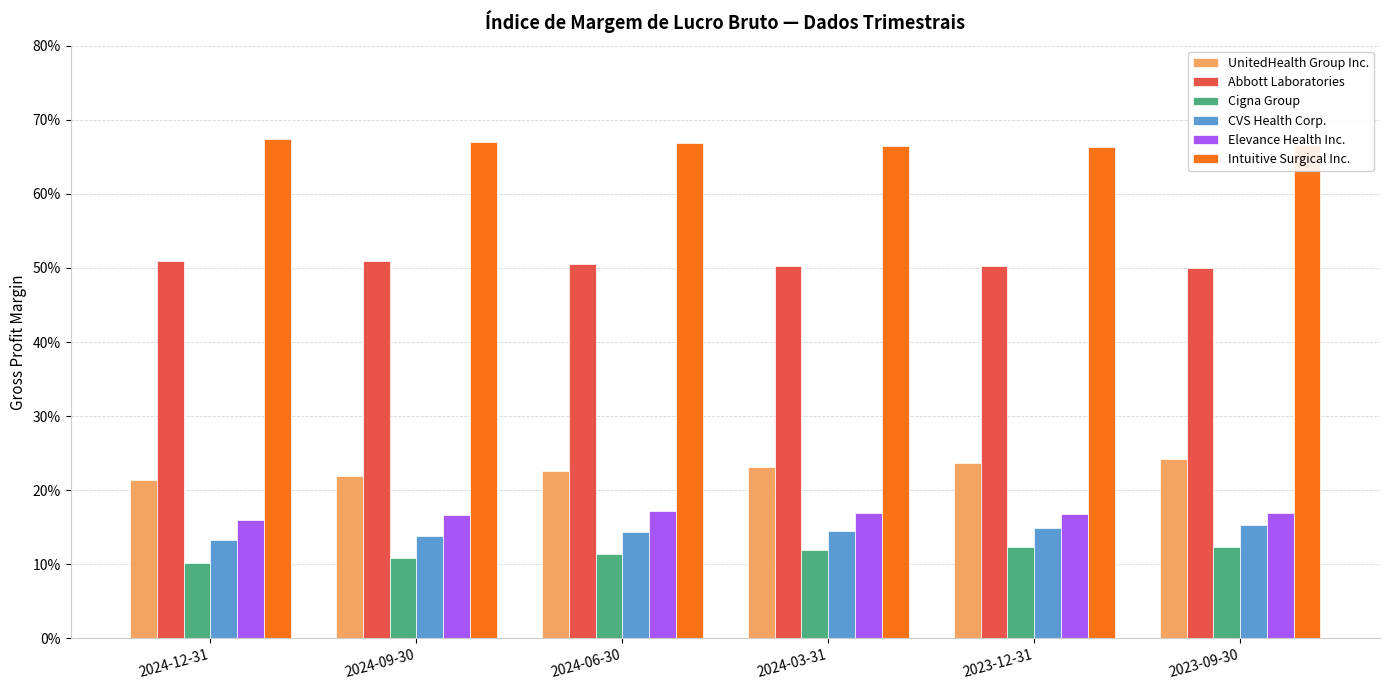

At which label does CVS Health Corp. reach its peak?

2023-09-30